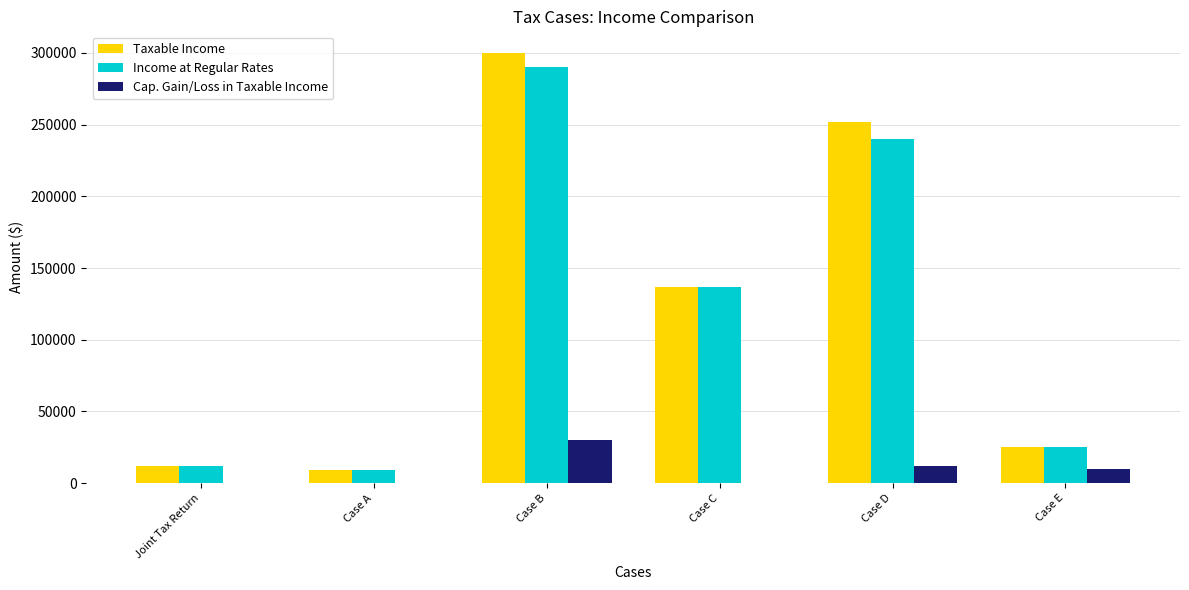

Does the chart contain stacked bars?

No